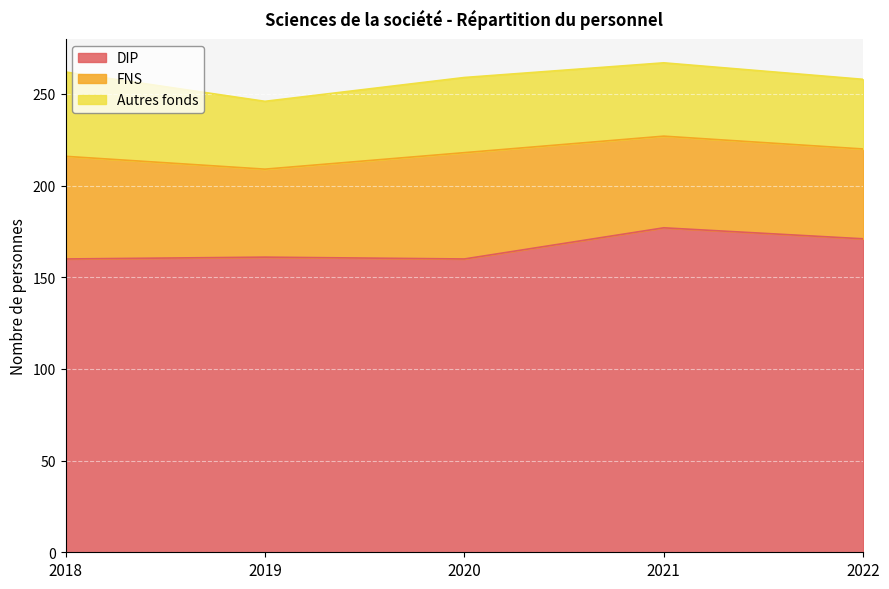

True or false: DIP has a value of 161 at 2019.

True